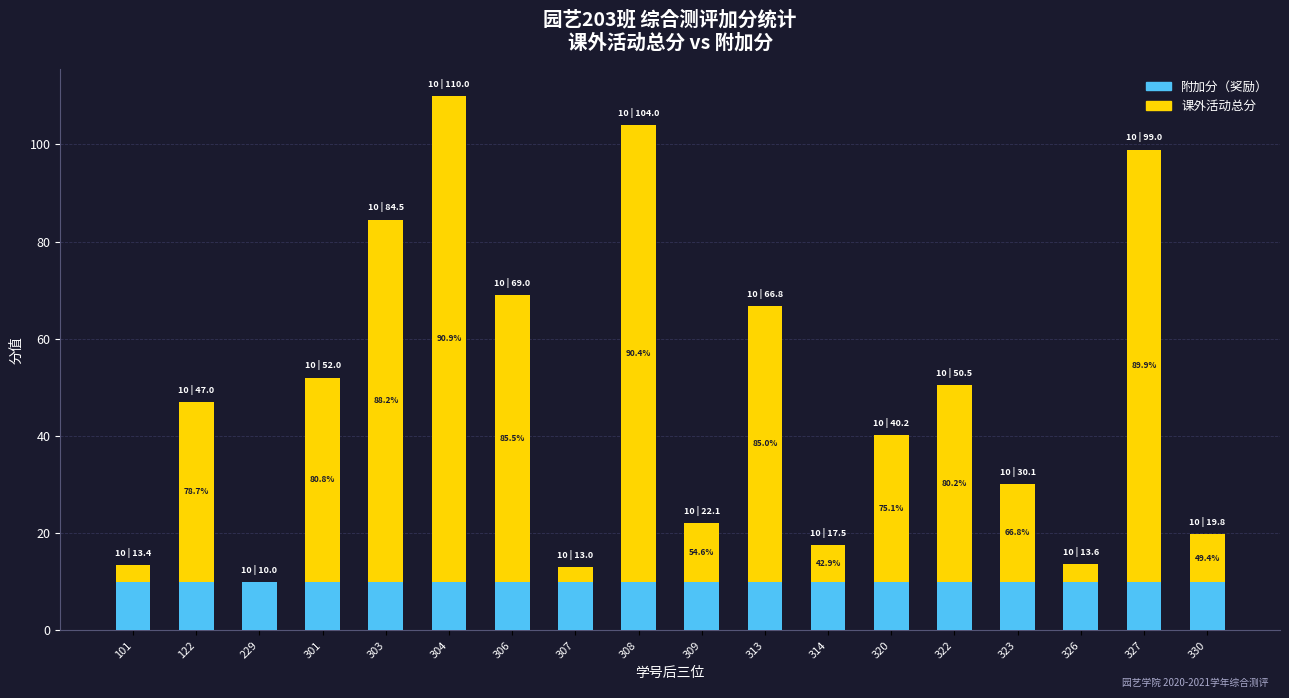

The 附加分（奖励） series shows 10.0 at 306. True or false?

True